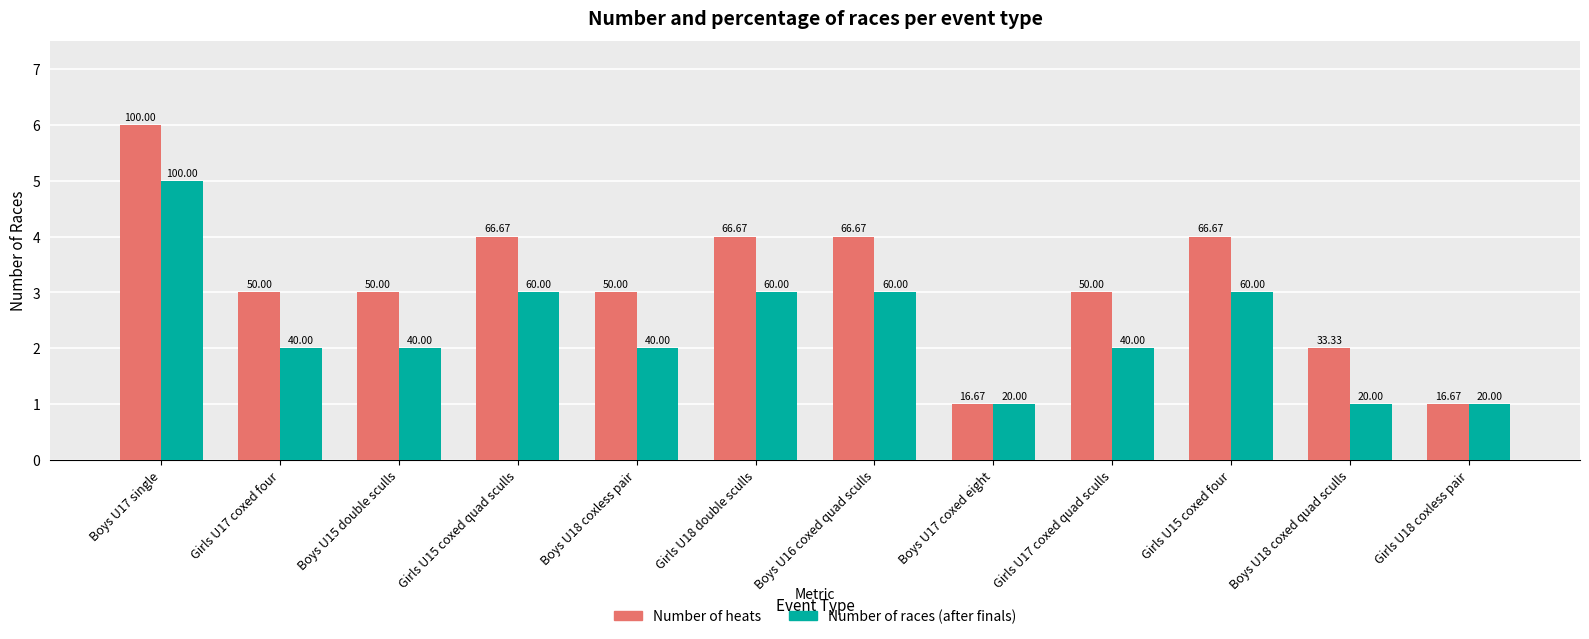

What is the label of the 4th bar from the right?

Girls U17 coxed quad sculls